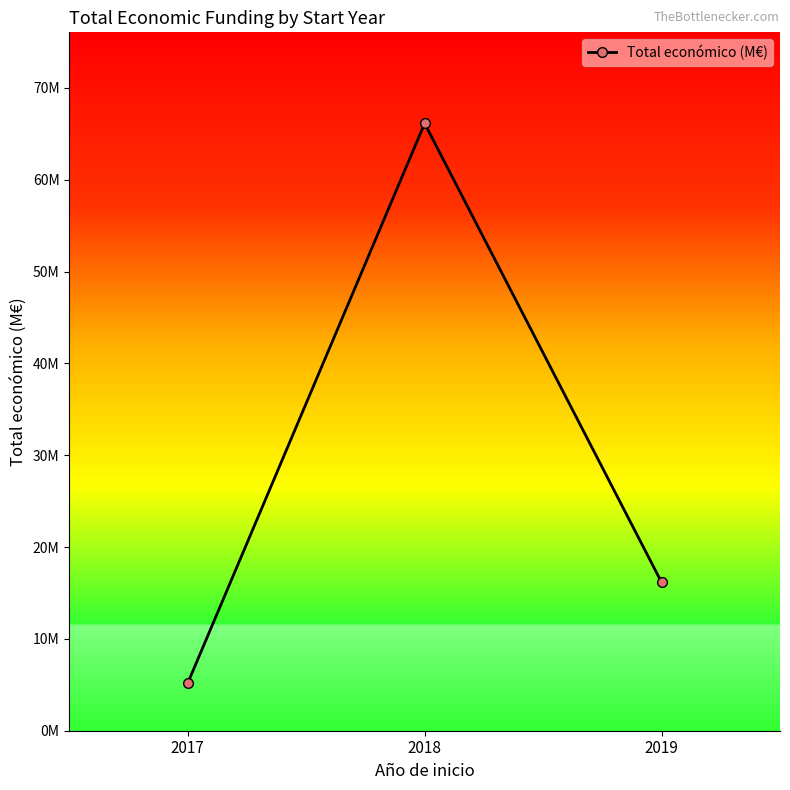

Is this an area chart (filled region under the line)?

No